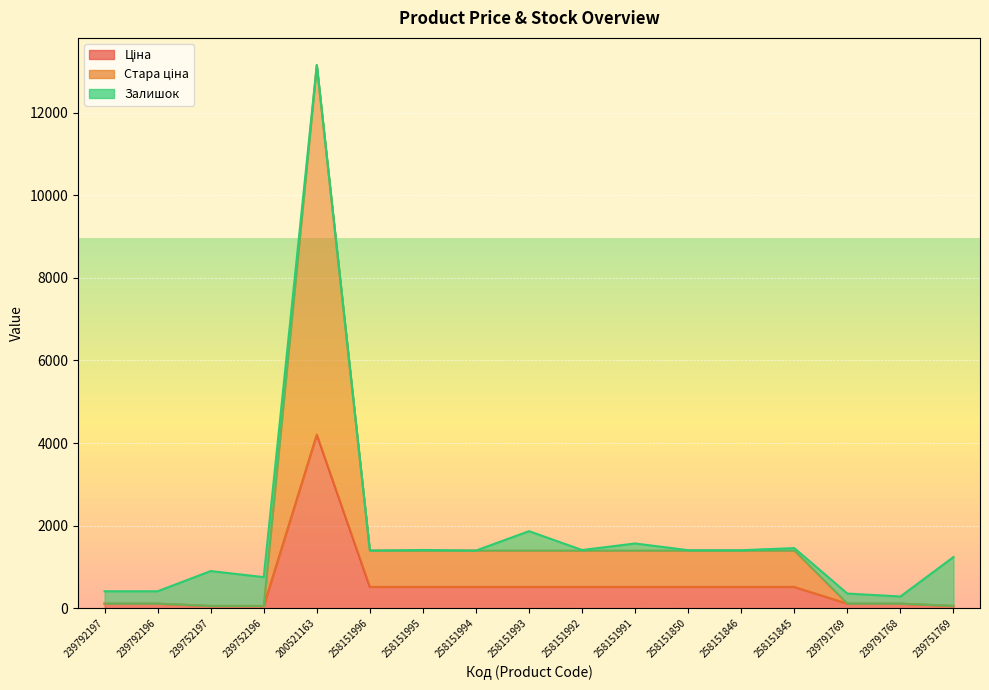

What is the difference between the highest and lowest values at 258151850?

881.1